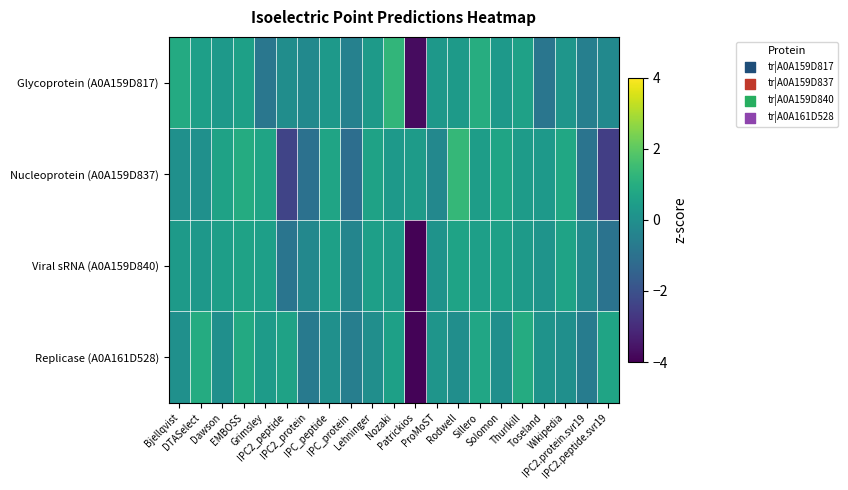

Reading left to right, what are all the values shown in this chart?

Glycoprotein (A0A159D817): Bjellqvist=0.9	DTASelect=0.5	Dawson=0.3	EMBOSS=0.6	Grimsley=-0.8	IPC2_peptide=-0.1	IPC2_protein=-0.2	IPC_peptide=0.3	IPC_protein=-0.5	Lehninger=0.4	Nozaki=1.3	Patrickios=-3.7	ProMoST=0.3	Rodwell=0.4	Sillero=1.0	Solomon=0.3	Thurlkill=0.6	Toseland=-0.9	Wikipedia=0.2	IPC2.protein.svr19=-0.5	IPC2.peptide.svr19=-0.2
Nucleoprotein (A0A159D837): Bjellqvist=0.0	DTASelect=0.0	Dawson=0.6	EMBOSS=0.9	Grimsley=0.7	IPC2_peptide=-2.4	IPC2_protein=-1.0	IPC_peptide=0.7	IPC_protein=-1.1	Lehninger=0.6	Nozaki=0.3	Patrickios=0.4	ProMoST=-0.3	Rodwell=1.3	Sillero=0.5	Solomon=0.7	Thurlkill=0.4	Toseland=0.3	Wikipedia=0.8	IPC2.protein.svr19=-0.9	IPC2.peptide.svr19=-2.5
Viral sRNA (A0A159D840): Bjellqvist=0.4	DTASelect=0.3	Dawson=0.5	EMBOSS=0.6	Grimsley=0.5	IPC2_peptide=-0.9	IPC2_protein=-0.3	IPC_peptide=0.5	IPC_protein=-0.4	Lehninger=0.5	Nozaki=0.4	Patrickios=-4.0	ProMoST=0.1	Rodwell=0.6	Sillero=0.5	Solomon=0.5	Thurlkill=0.4	Toseland=0.2	Wikipedia=0.6	IPC2.protein.svr19=-0.2	IPC2.peptide.svr19=-1.0
Replicase (A0A161D528): Bjellqvist=0.0	DTASelect=0.9	Dawson=-0.0	EMBOSS=0.9	Grimsley=0.4	IPC2_peptide=0.6	IPC2_protein=-0.7	IPC_peptide=0.0	IPC_protein=-0.6	Lehninger=-0.0	Nozaki=0.5	Patrickios=-3.9	ProMoST=0.2	Rodwell=-0.0	Sillero=0.7	Solomon=-0.0	Thurlkill=0.9	Toseland=0.1	Wikipedia=-0.0	IPC2.protein.svr19=-0.6	IPC2.peptide.svr19=0.7